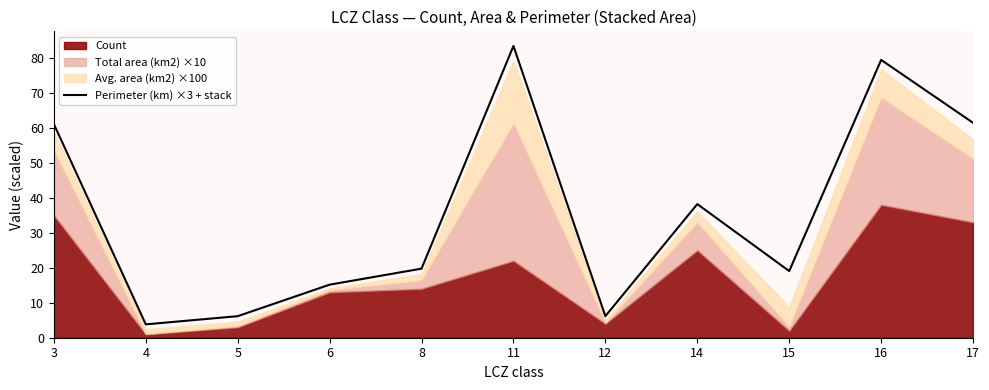

Does the chart have visible grid lines?

No